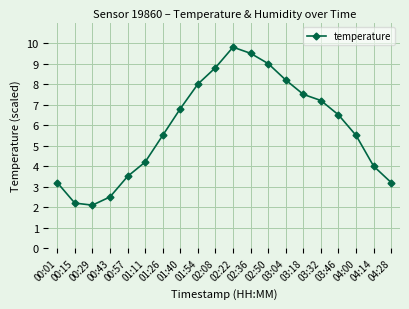

Is this an area chart (filled region under the line)?

No